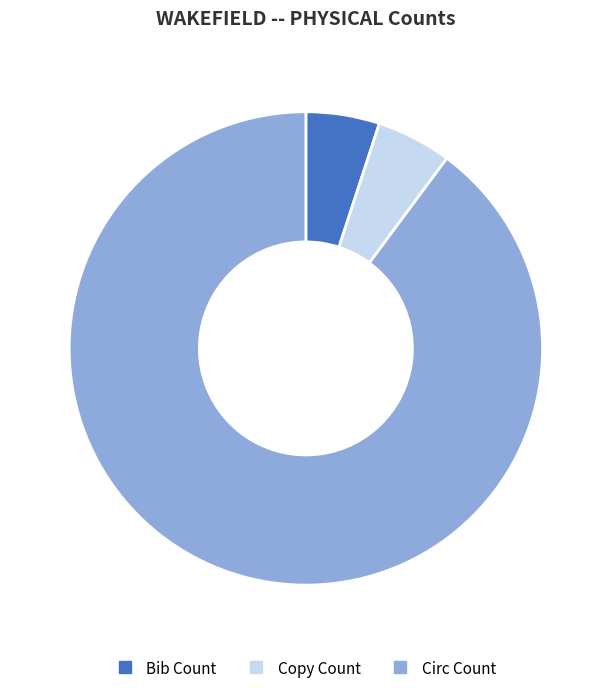

What is the majority slice?

Circ Count